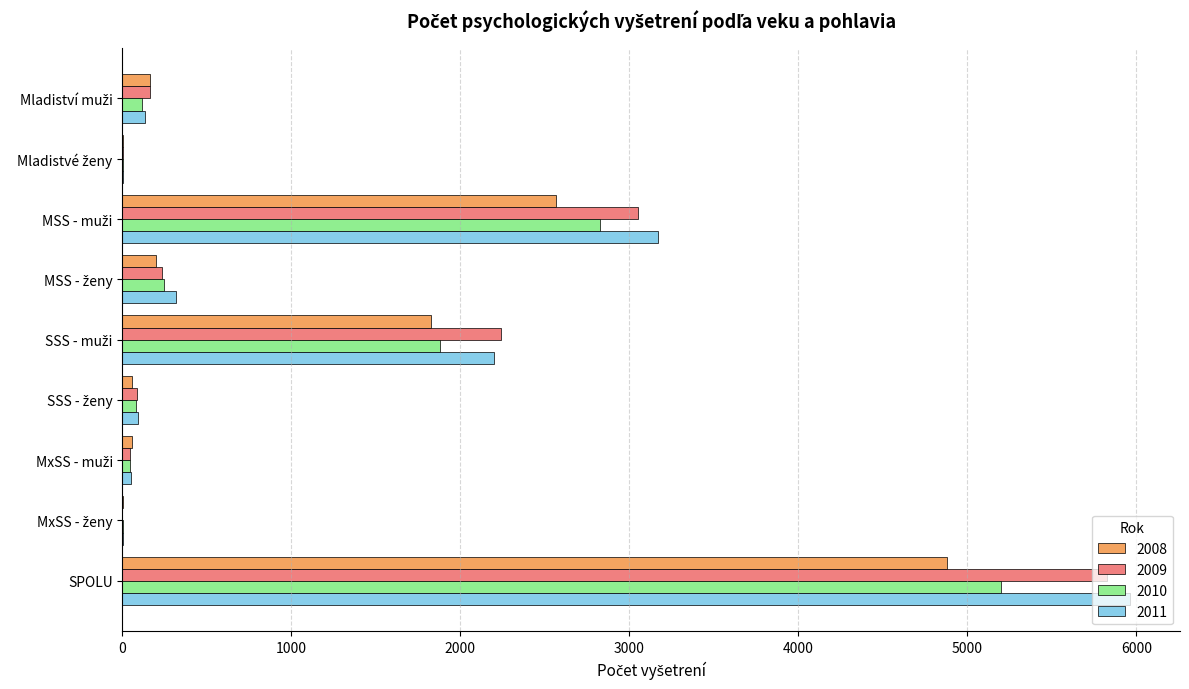

What is the sum of all 2010 values?

10400